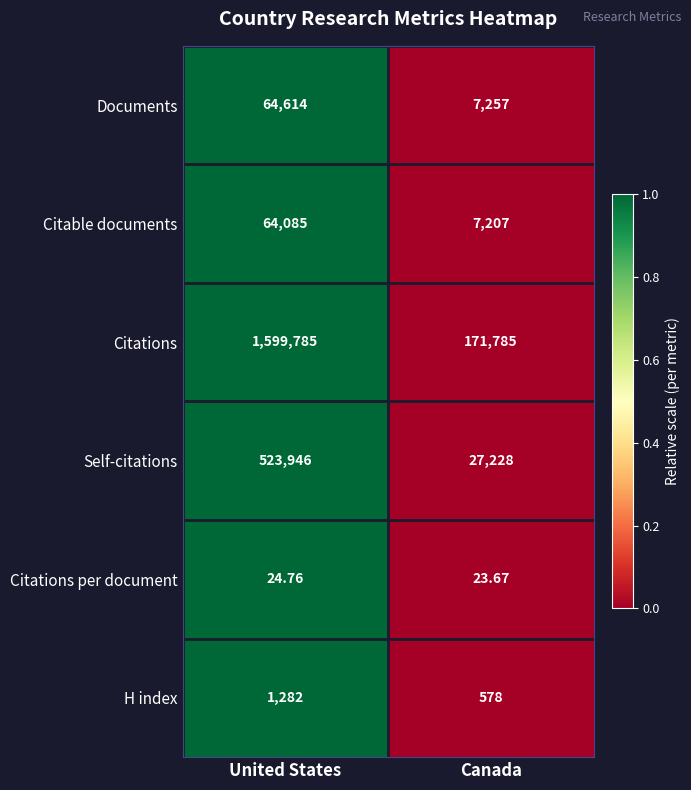

List the series in order of their peak value, lowest first.

Citations per document, H index, Citable documents, Documents, Self-citations, Citations